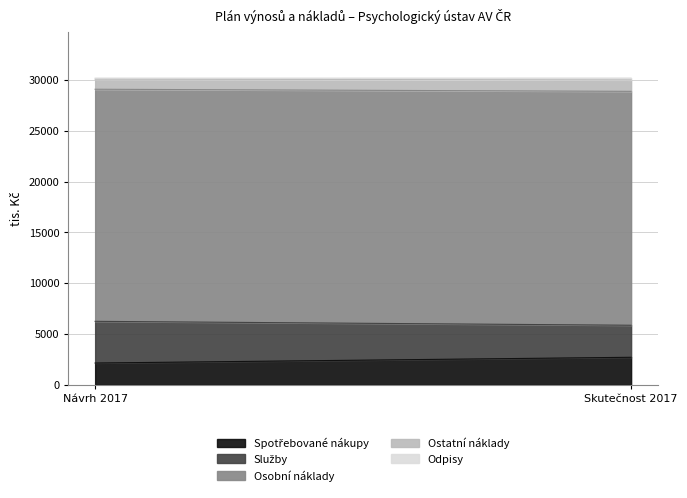

Between Návrh 2017 and Skutečnost 2017, which series saw the biggest shift?

Služby